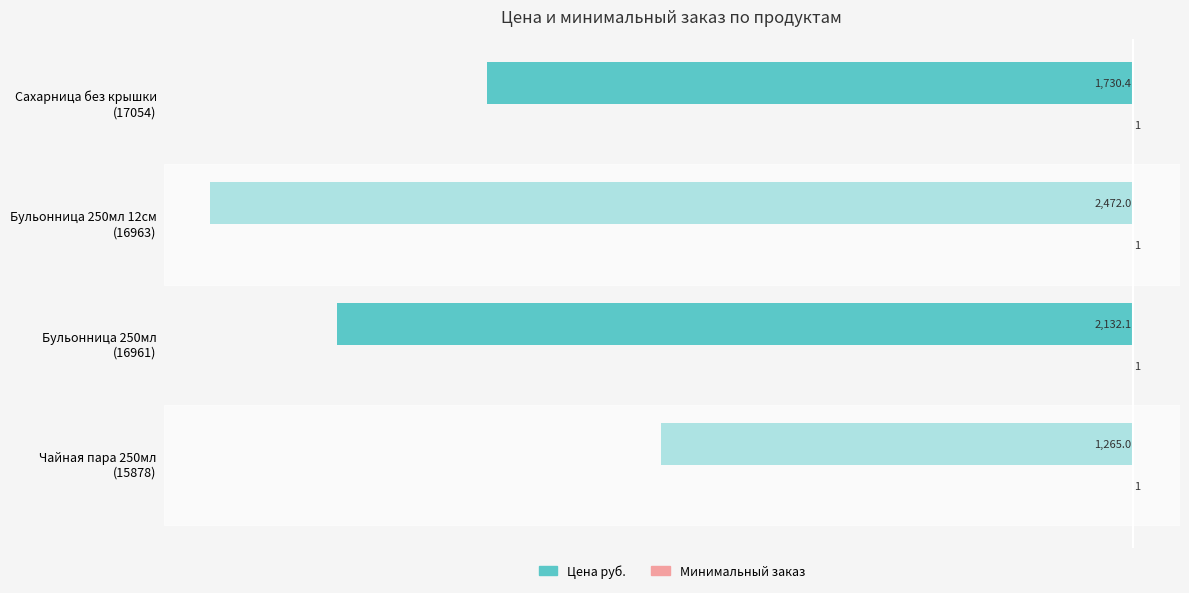

What is the greatest value displayed?

1.0